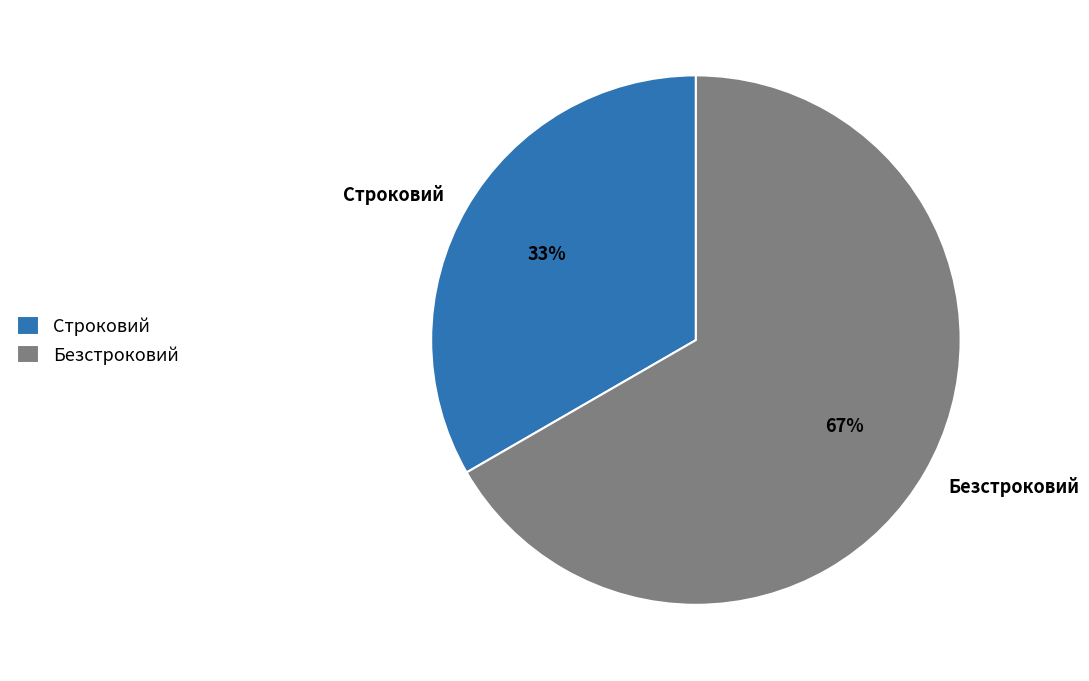

Is it true that Безстроковий is 54% of the pie?

False